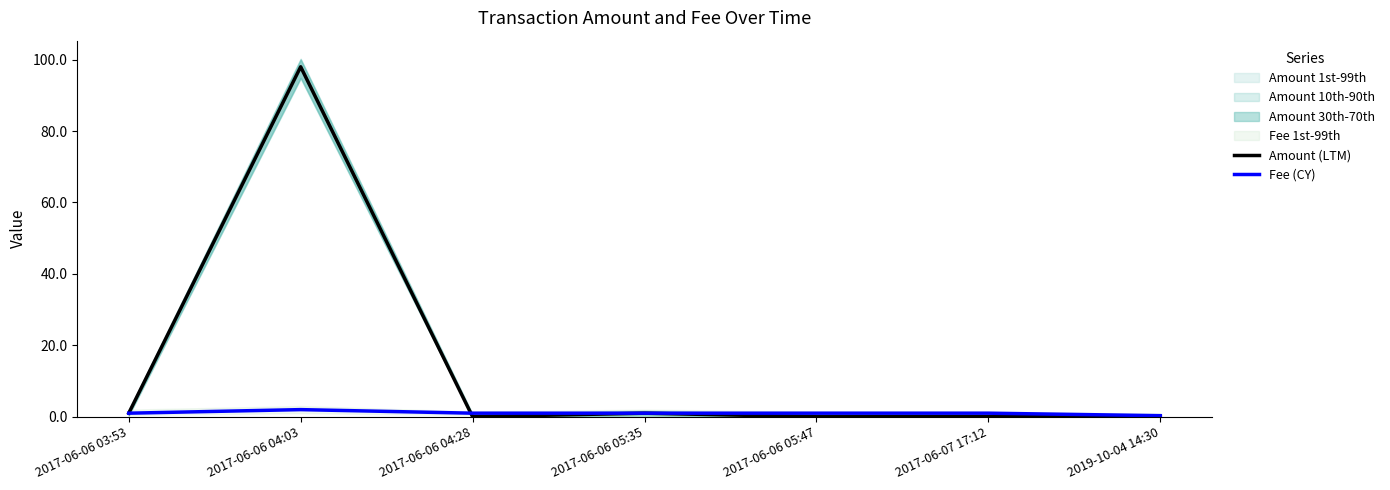

At which category does Amount (LTM) reach its first local peak?

2017-06-06 04:03